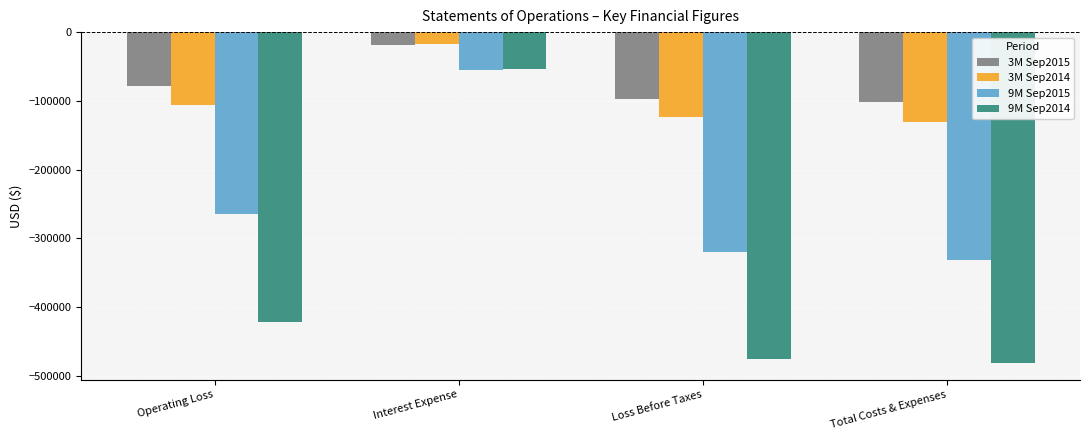

What is the difference between the 3M Sep2014 values at Loss Before Taxes and Operating Loss?

17944